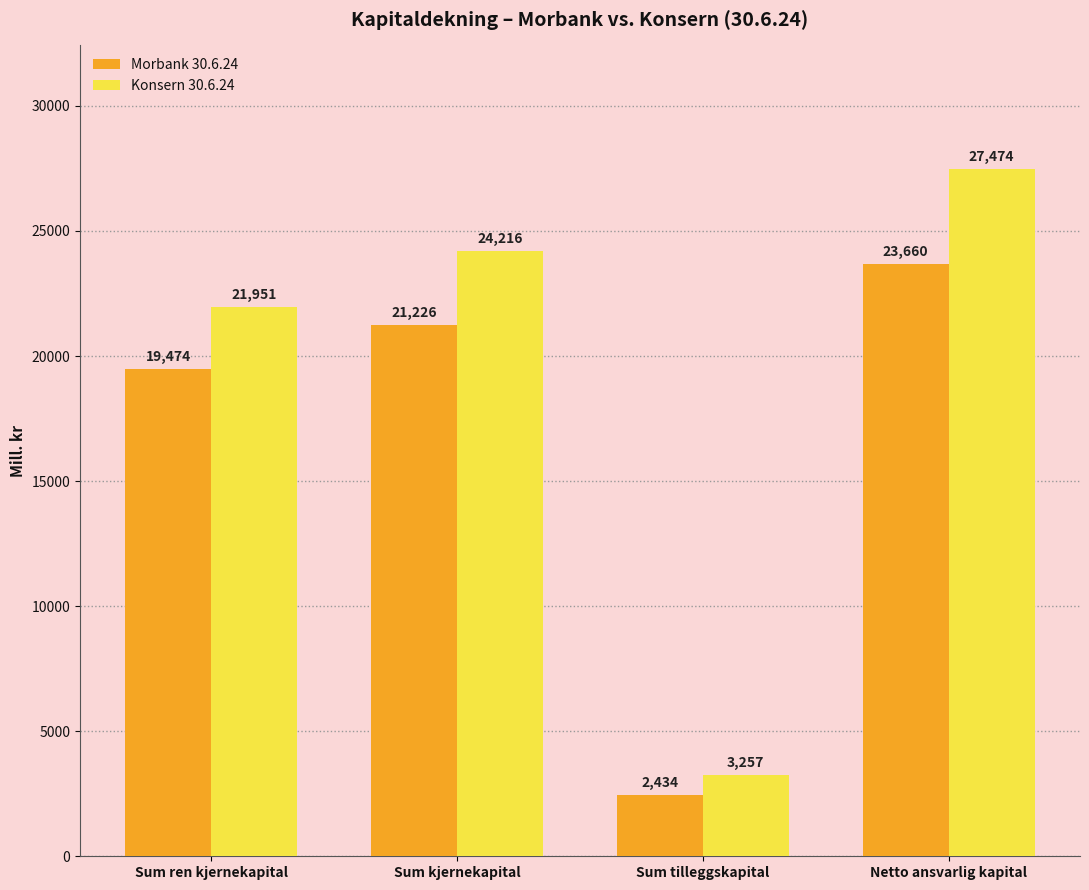

Which series changed the most between Sum ren kjernekapital and Sum kjernekapital?

Konsern 30.6.24